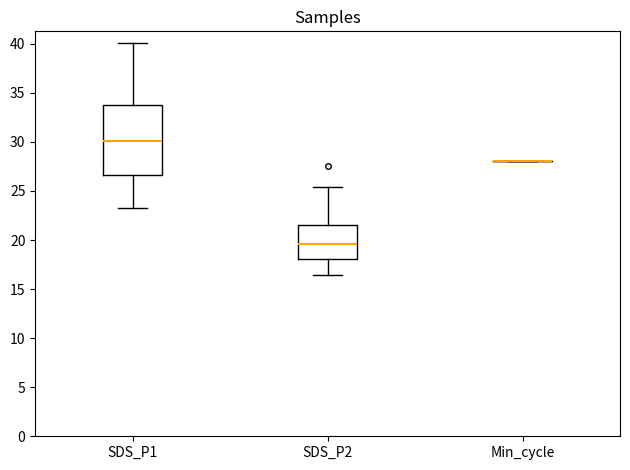

Which box is the tallest, from its lower edge to its upper edge?

SDS_P1